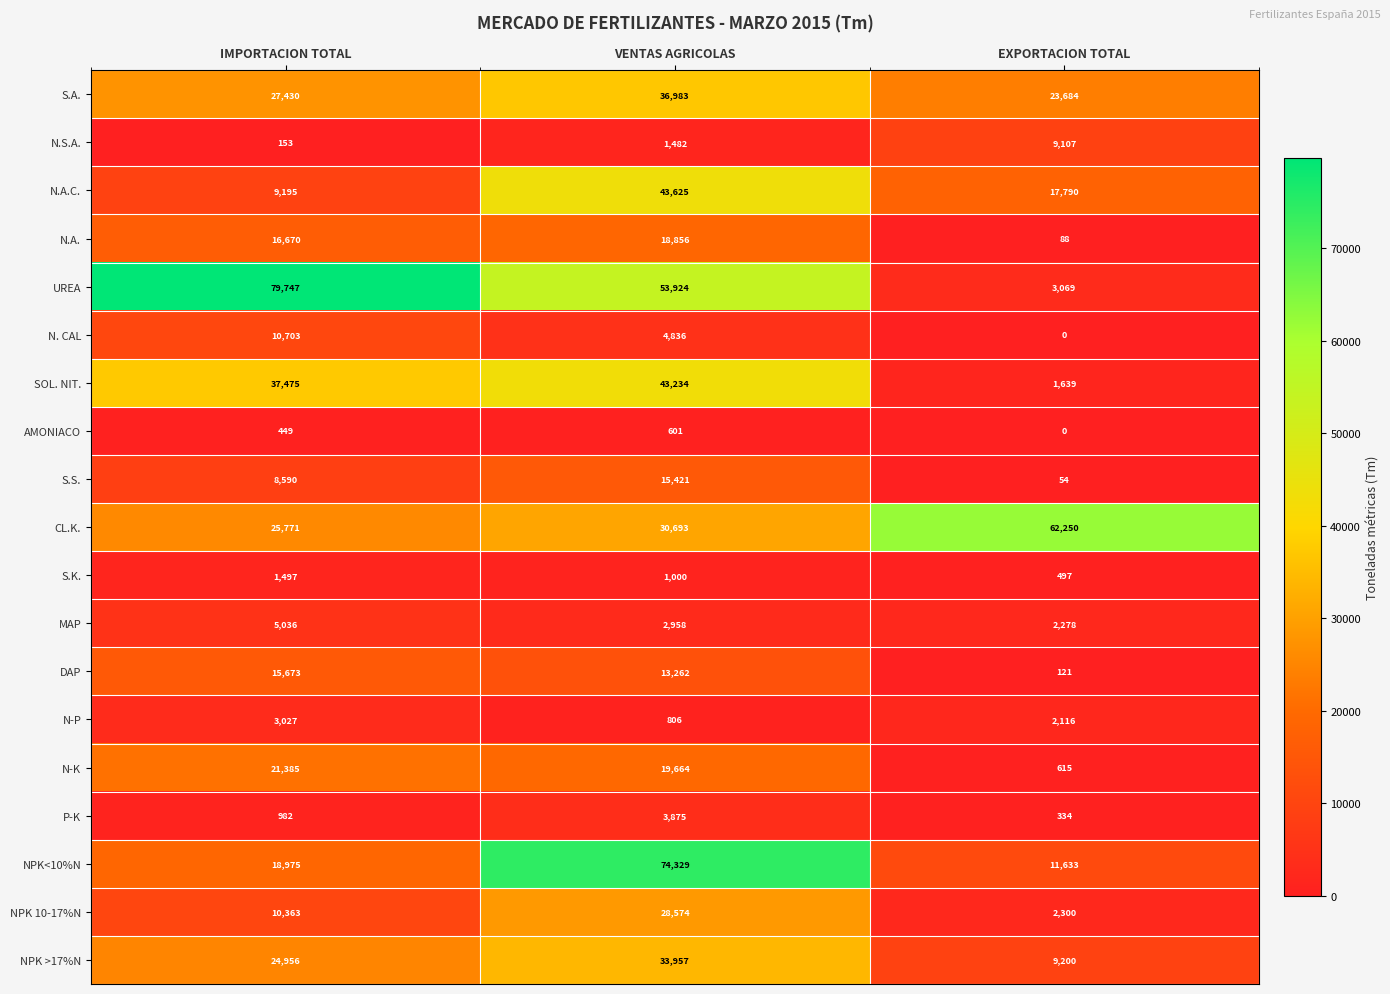

What is the spread (max minus min) of values at IMPORTACION TOTAL?

79594